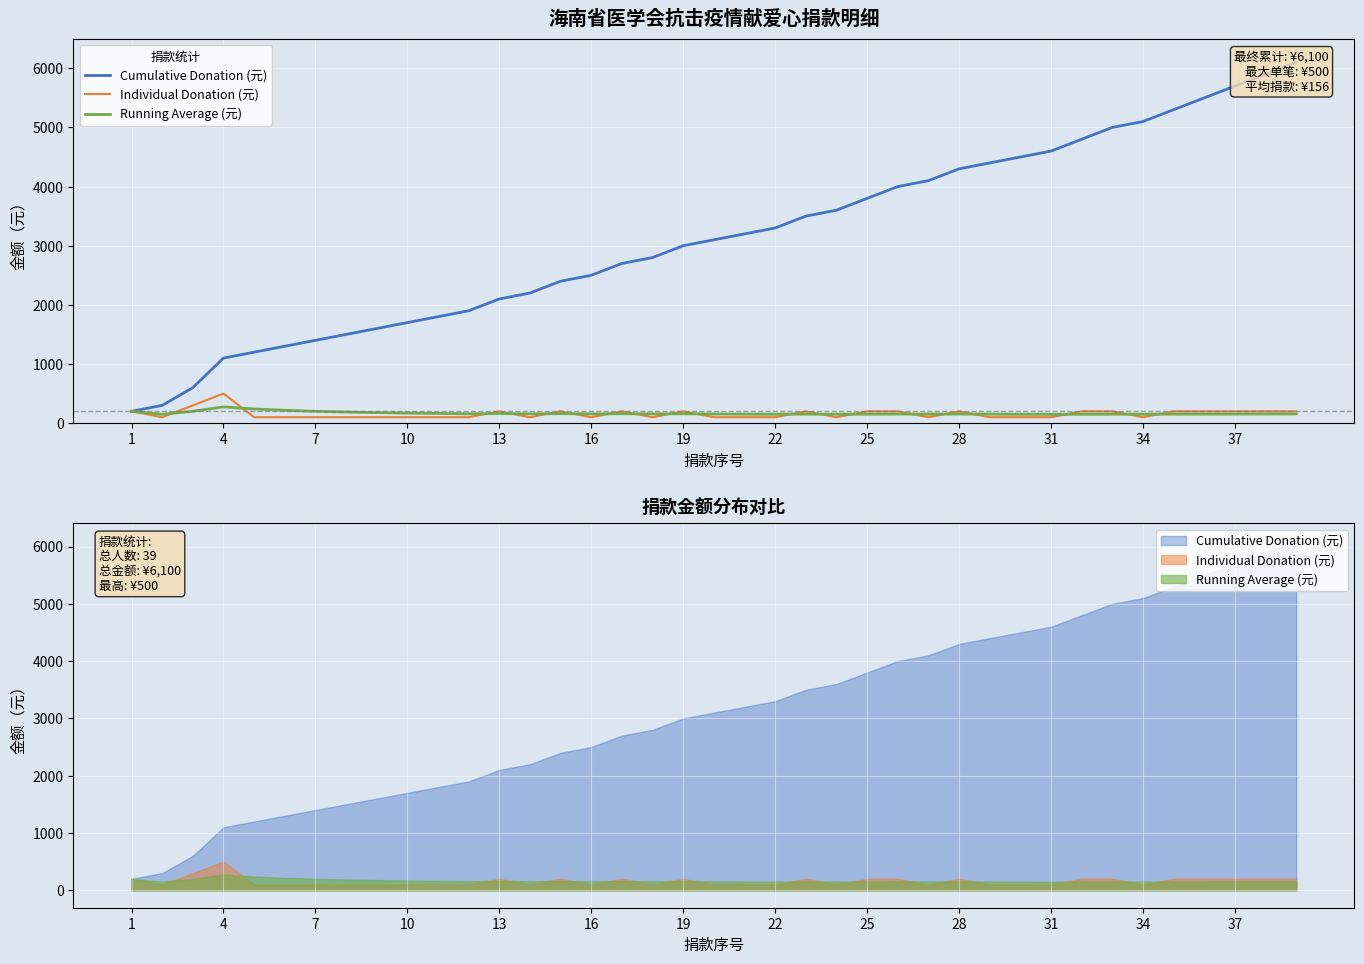

How many distinct data groups are displayed?

3